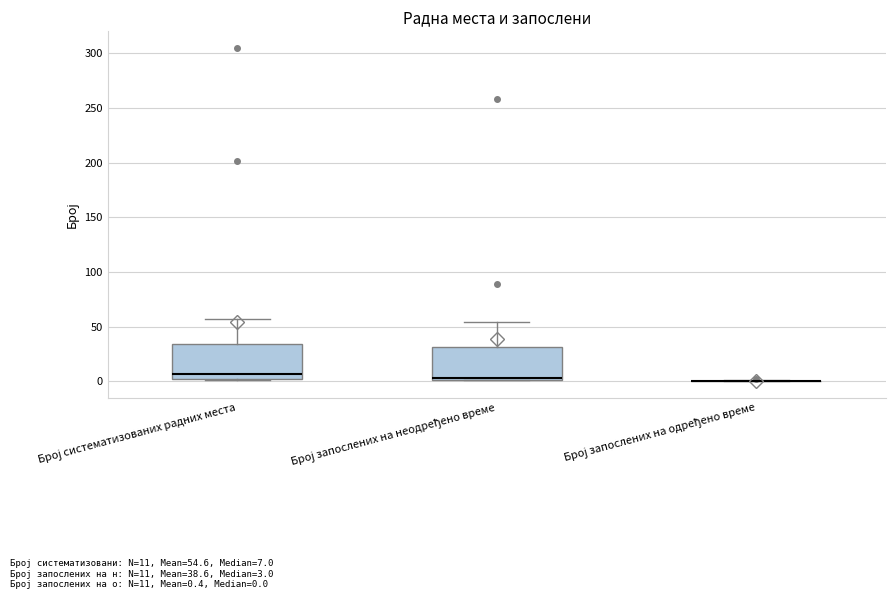

Reading left to right, read every box against the y-axis: the position of its median line, the range the box covers, and the ends of its whiskers. The values are not printed on the chart, so give them approximately, as read against the axis.

Број систематизованих радних места: median 5, box 0 to 35, whiskers 0 to 55
Број запослених на неодређено време: median 5, box 0 to 30, whiskers 0 to 55
Број запослених на одређено време: box collapsed to a line at 0, whiskers 0 to 0